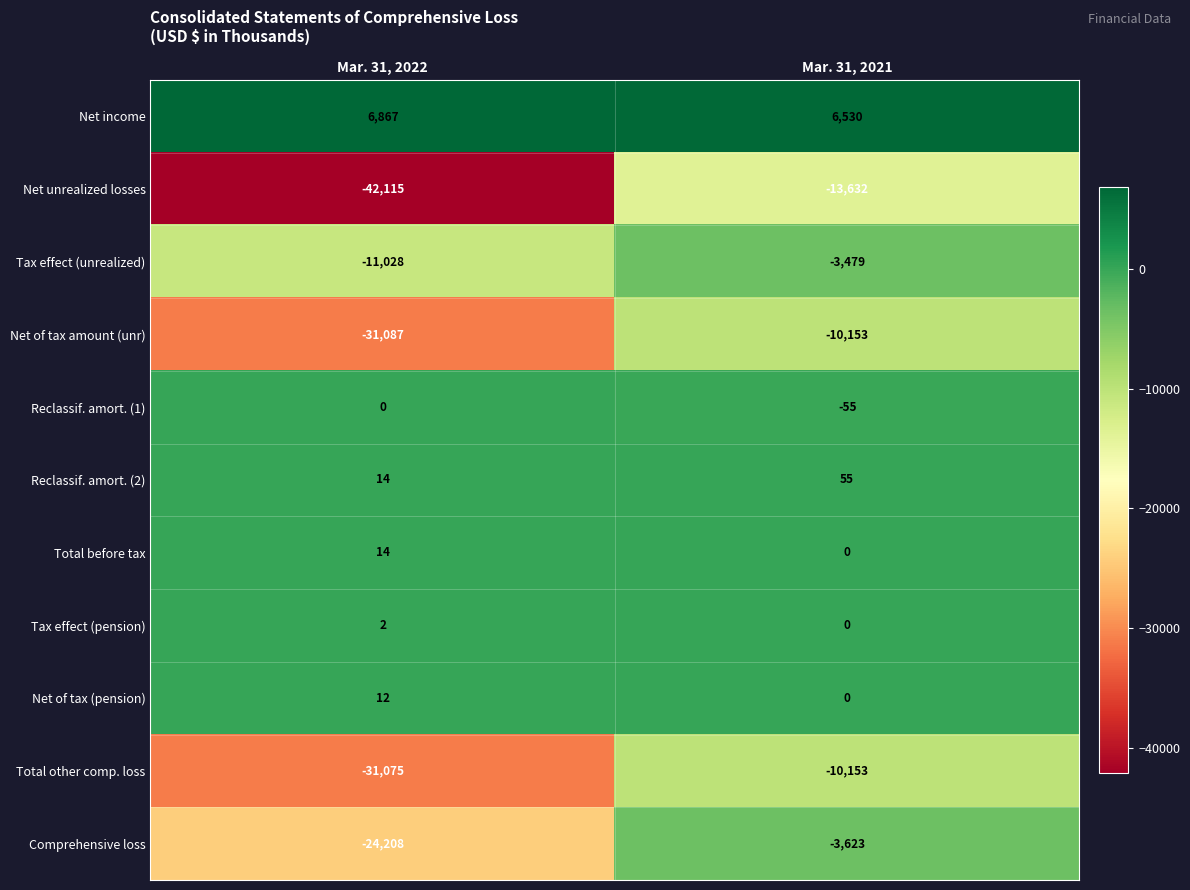

What is the difference between the Tax effect (unrealized) values at Mar. 31, 2021 and Mar. 31, 2022?

7549